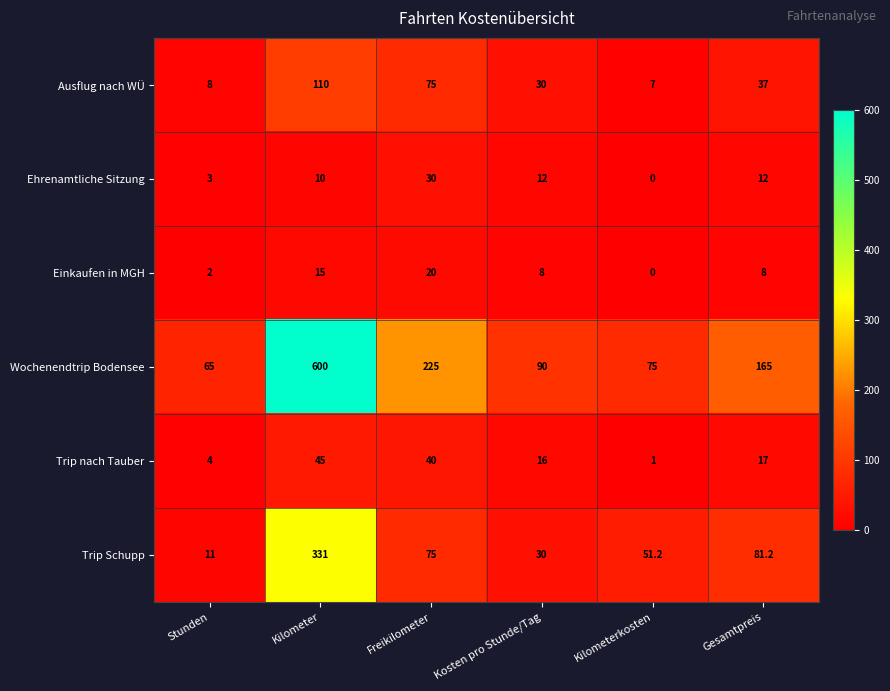

True or false: Einkaufen in MGH has a value of 0.6 at Stunden.

False